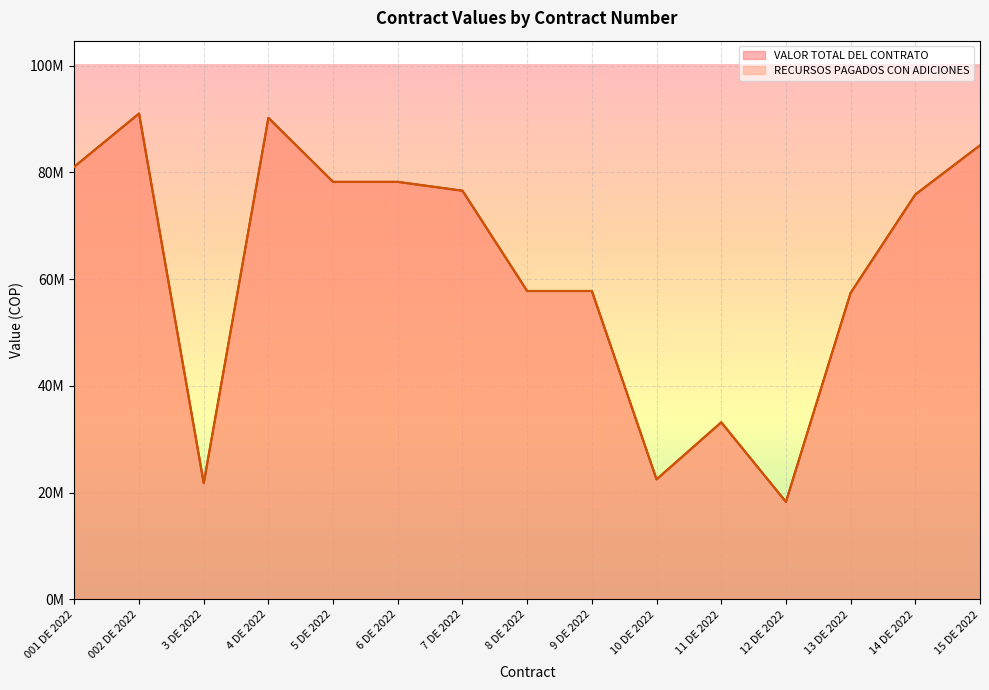

True or false: RECURSOS PAGADOS CON ADICIONES and VALOR TOTAL DEL CONTRATO intersect in this chart.

False